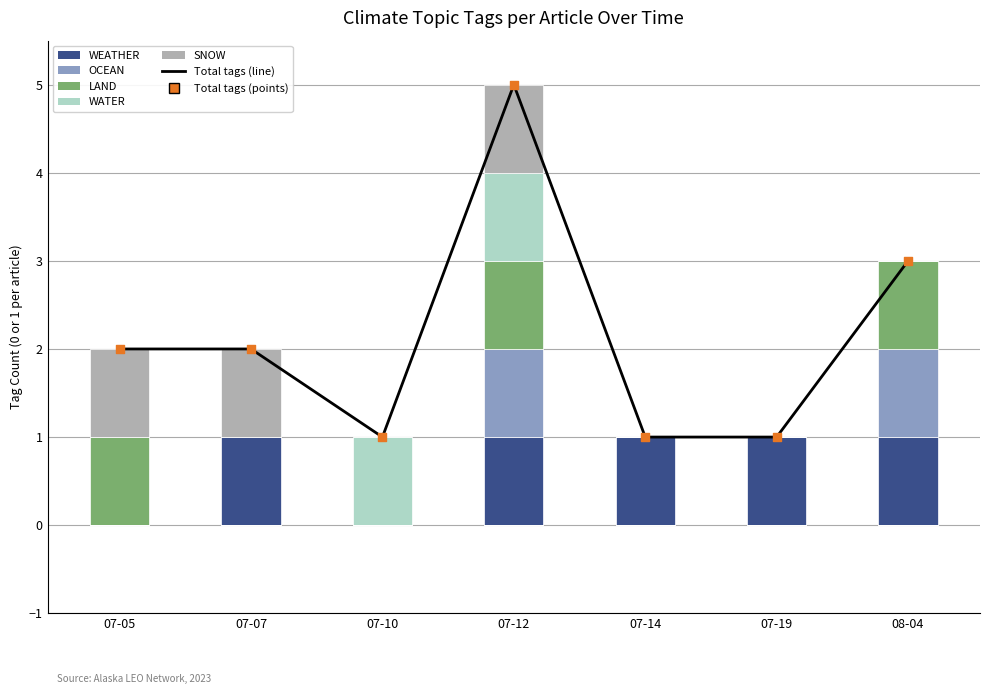

Which series has the largest total across all categories?

WEATHER